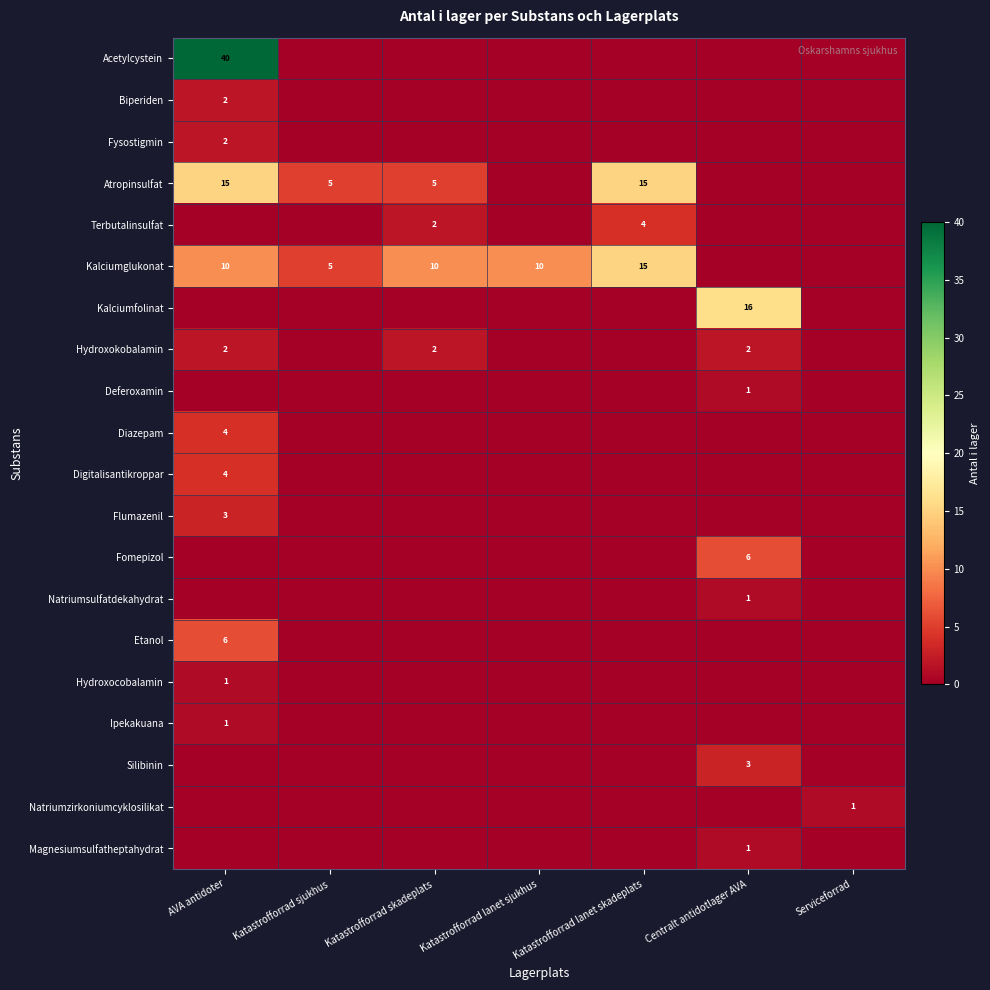

Which has a higher value, AVA antidoter or Serviceforrad?

AVA antidoter